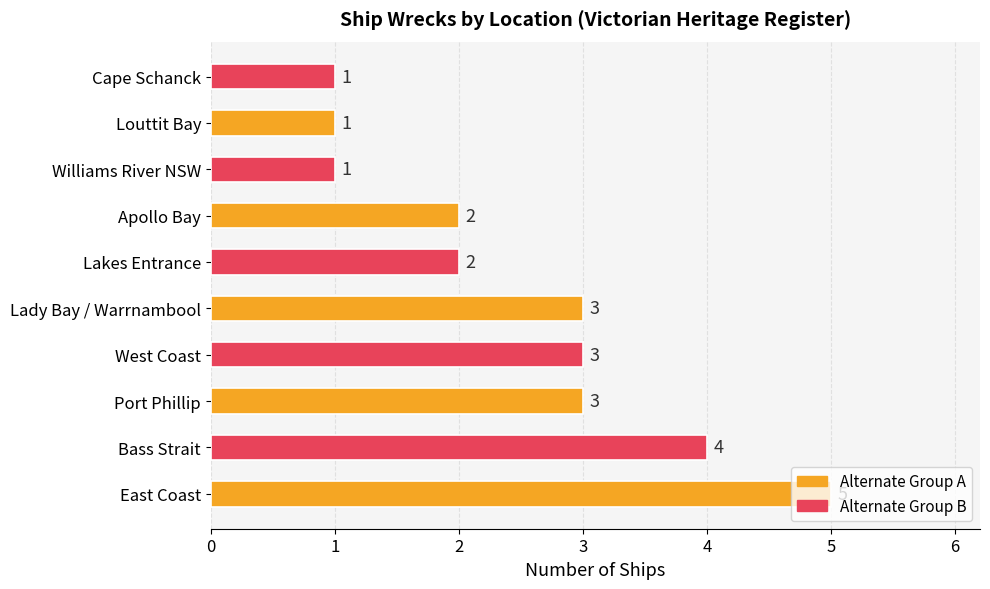

The chart shows a value of 3 at Lakes Entrance. True or false?

False